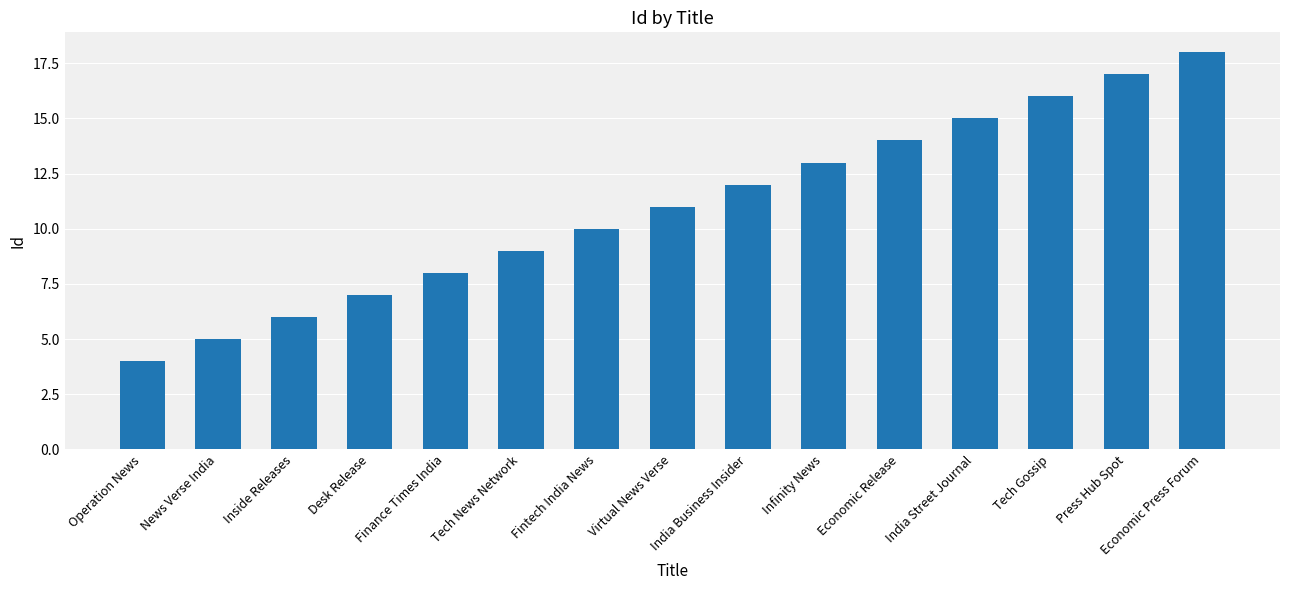

Read the value at Tech Gossip, to the nearest 5.

15